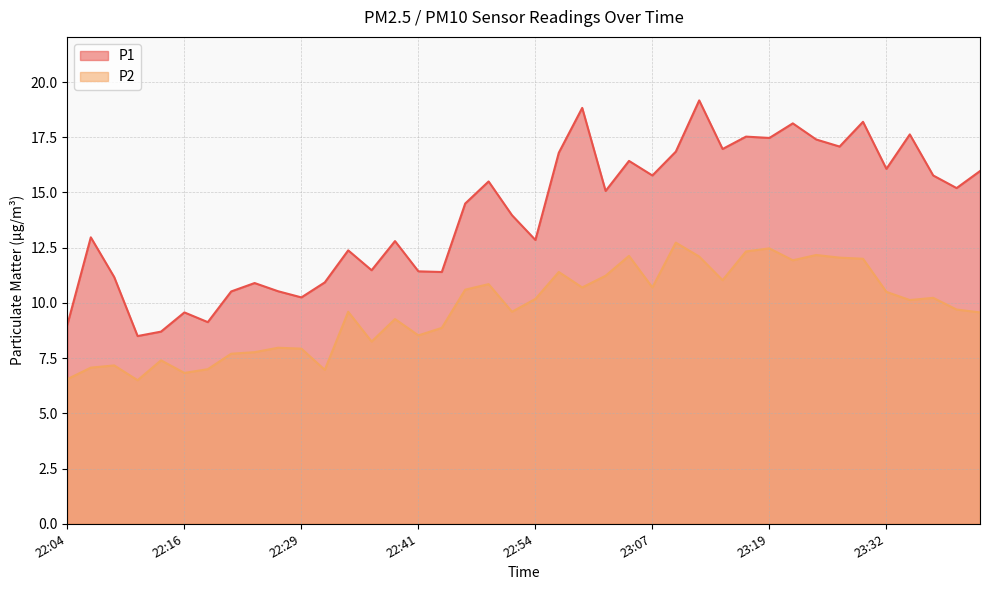

Which category has the highest value in the P1 series?

23:12